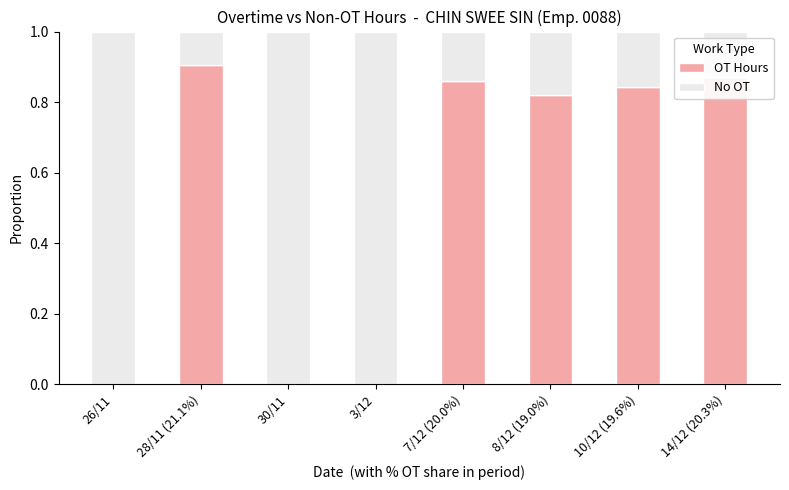

Which category has the highest value in the OT Hours series?

28/11 (21.1%)